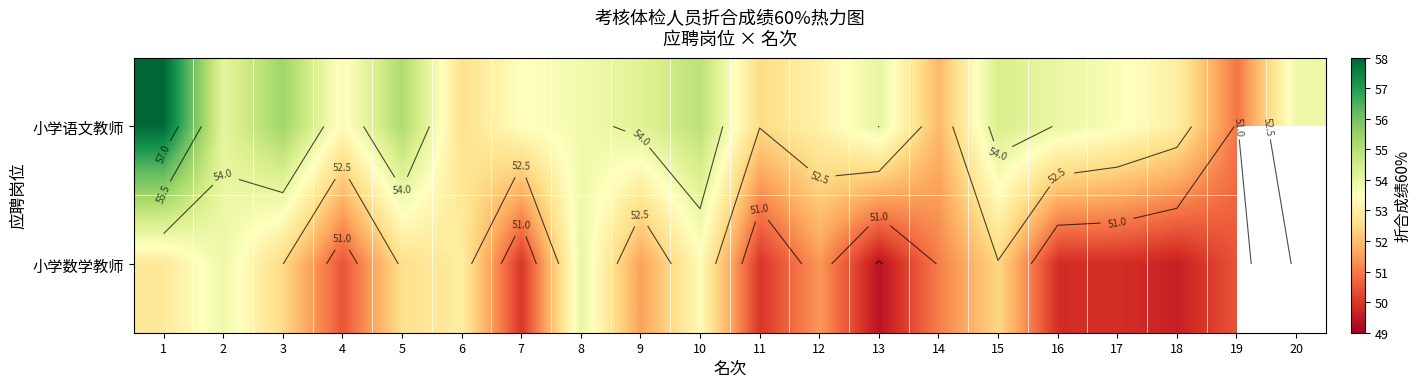

What is the difference between the maximum and minimum values in the 小学语文教师 series?

7.0